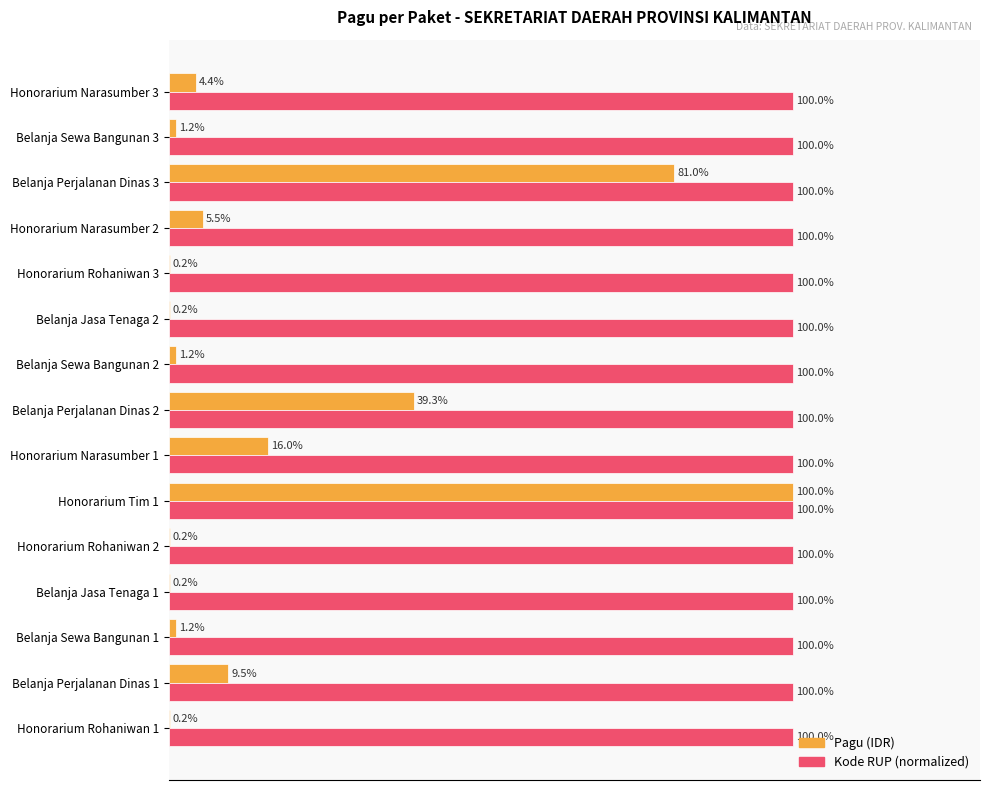

At which label is Kode RUP (normalized) closest to 99?

Honorarium Rohaniwan 1